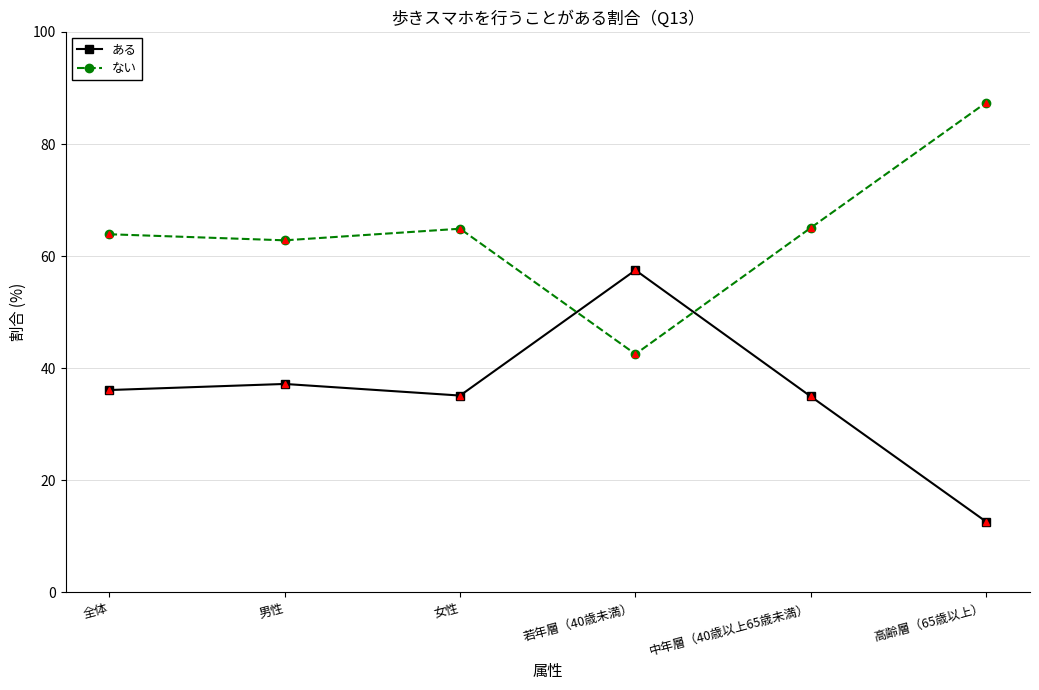

Between which two adjacent categories do ない and ある first intersect?

女性 and 若年層（40歳未満）